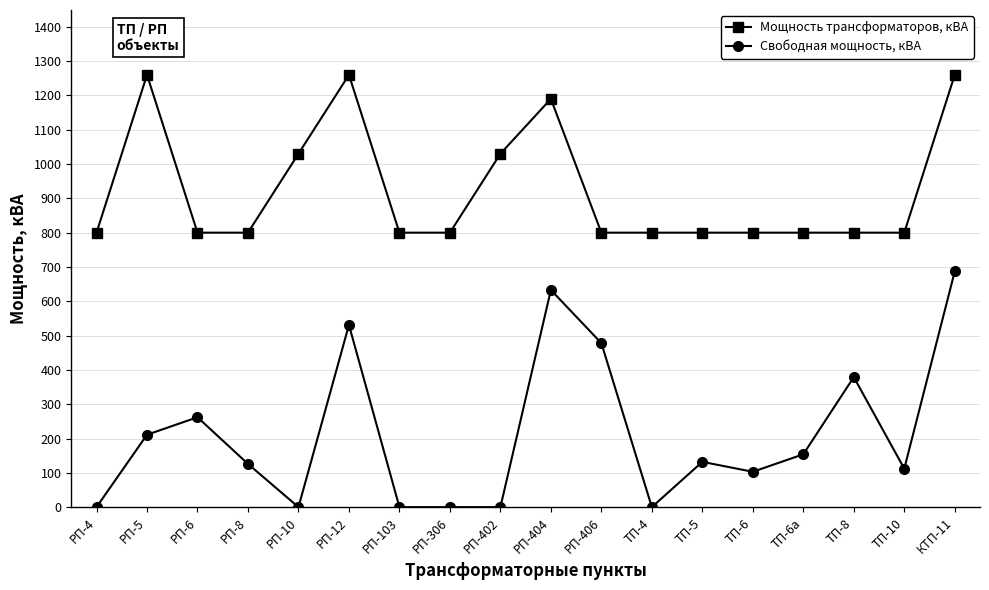

List the series in order of their peak value, highest first.

Мощность трансформаторов, кВА, Свободная мощность, кВА